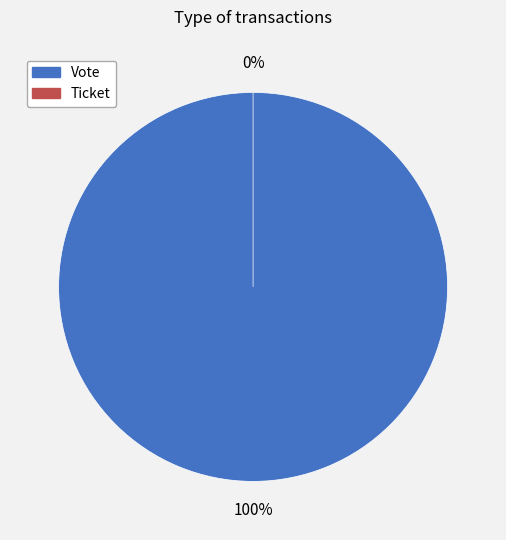

Does Vote account for over 50% of the chart?

Yes